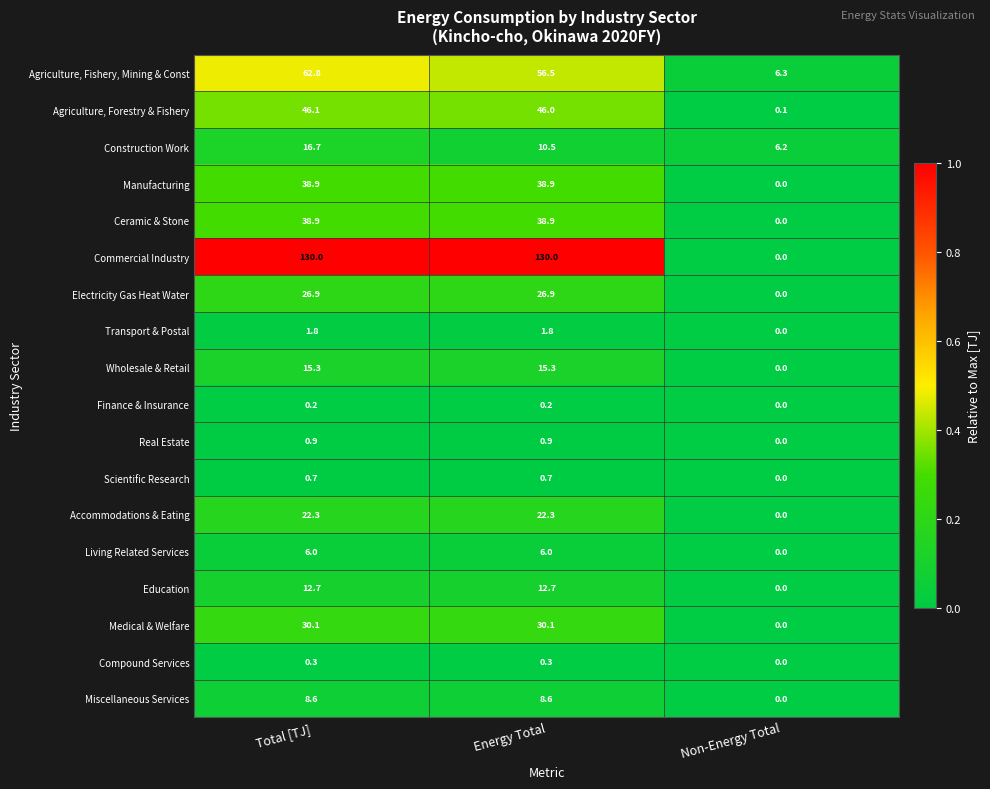

What is the spread (max minus min) of values at Total [TJ]?

129.8